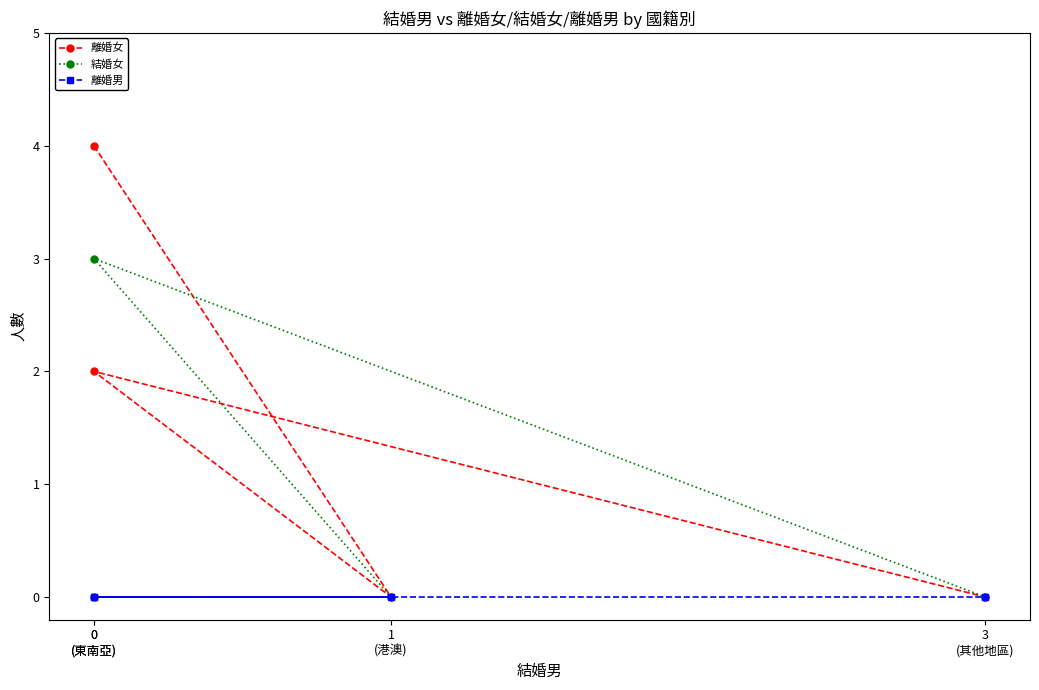

At which category is the sum across all series the highest?

0
(東南亞)